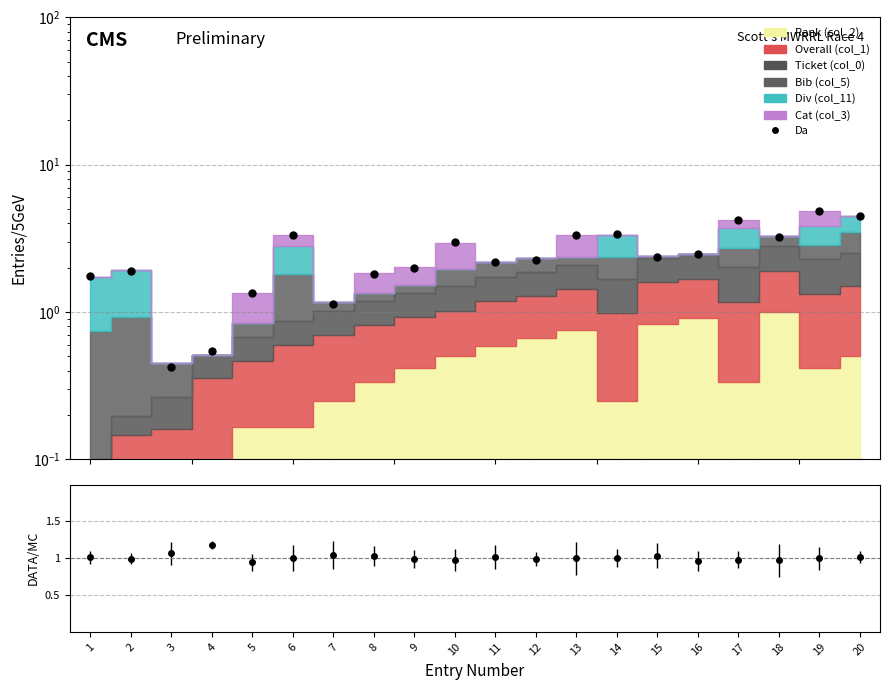

True or false: the data shows 2.2 at 11.

True